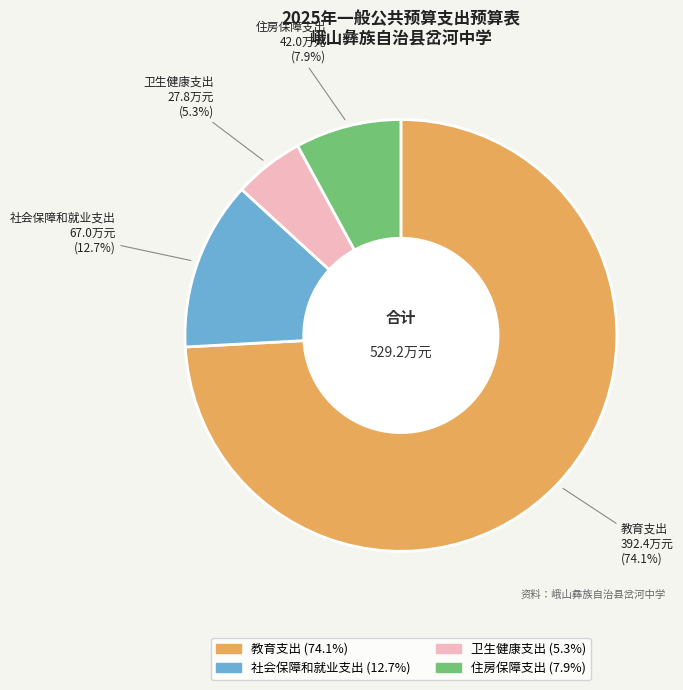

Does any single category account for the majority?

Yes